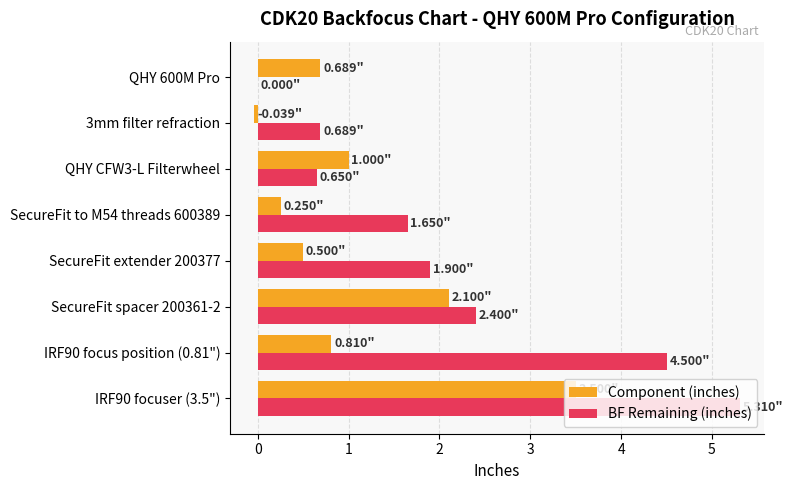

How many values in the Component (inches) series exceed 0?

7